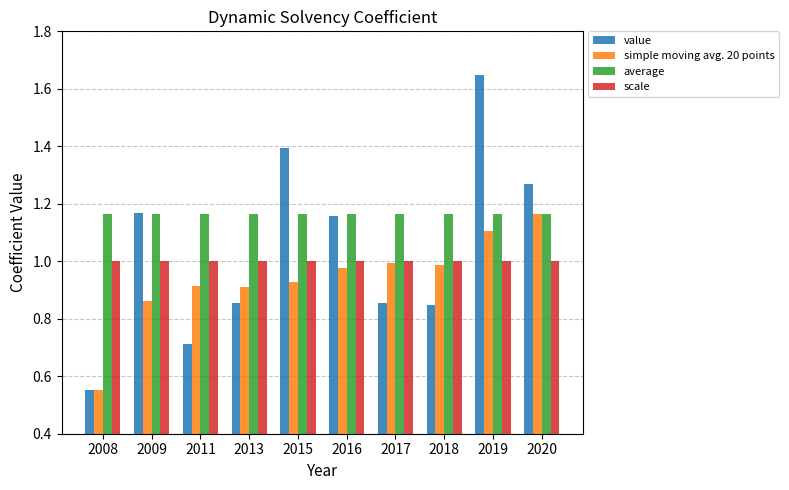

What is the spread (max minus min) of values at 2009?

0.3